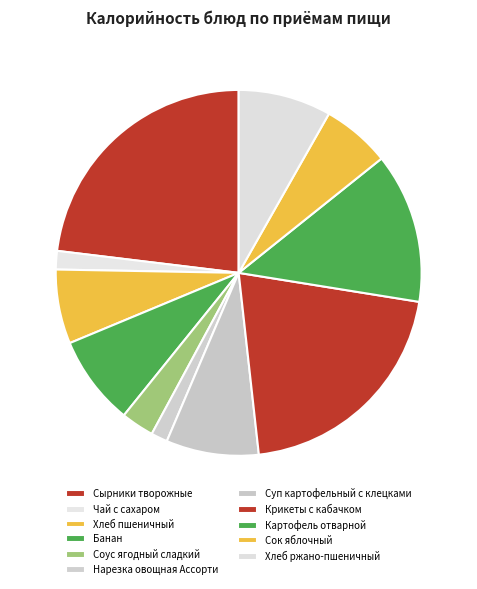

To the nearest percent, what portion does Хлеб ржано-пшеничный represent?

8%